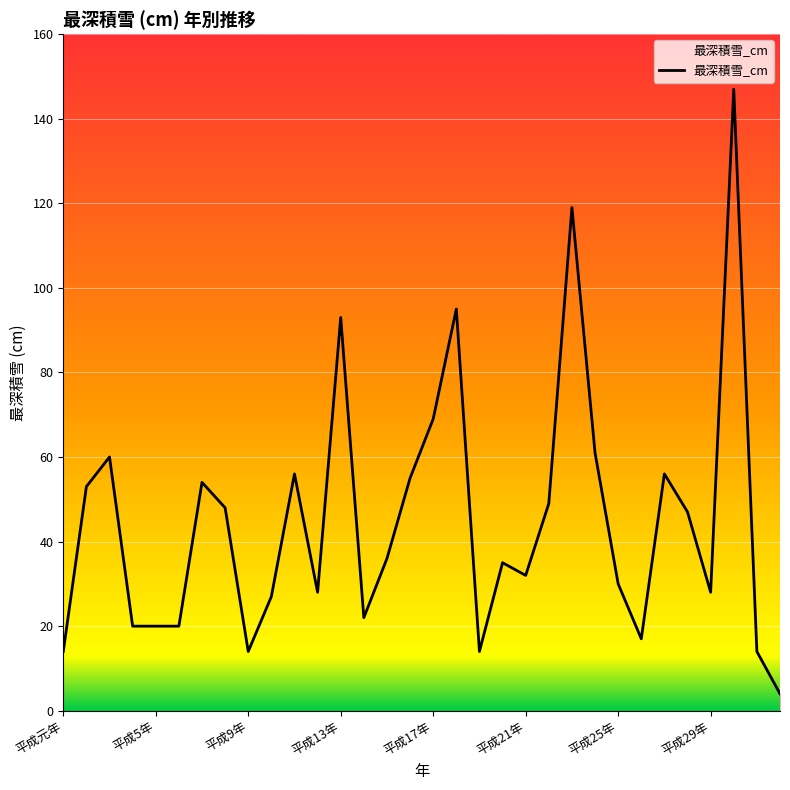

What is the difference between the maximum and minimum values?

143